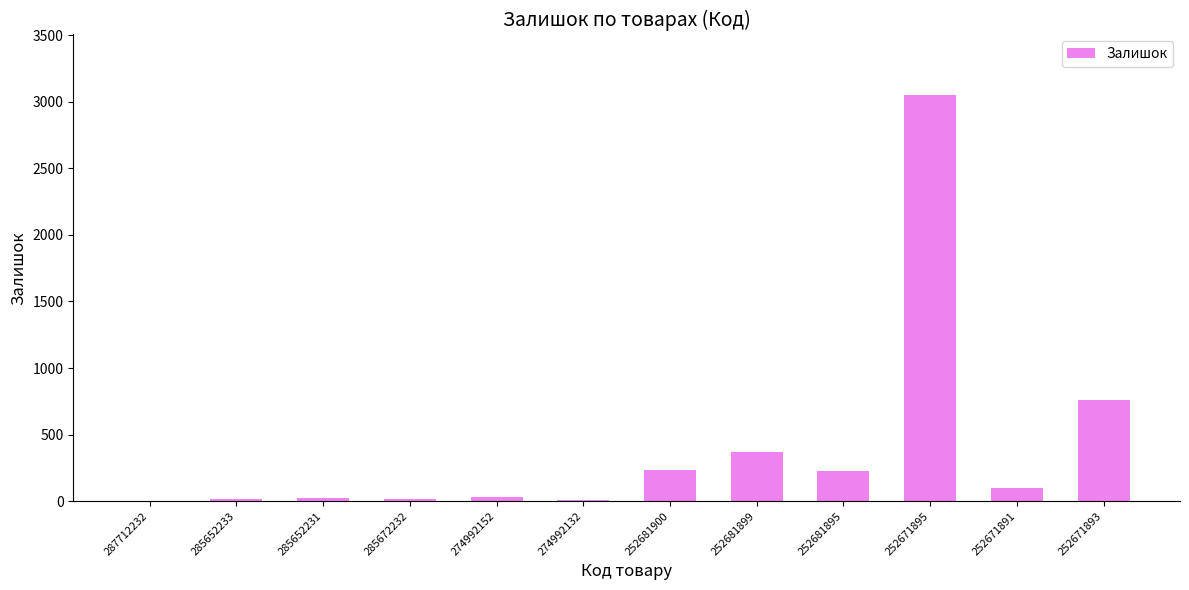

Where is the data nearest to the value 1524?

252671893